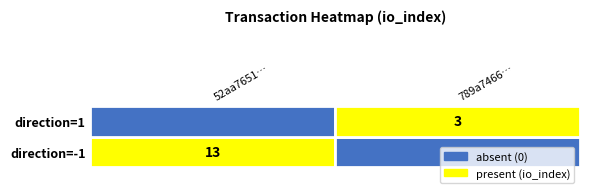

Which has a higher value, 789a7466… or 52aa7651…?

52aa7651…